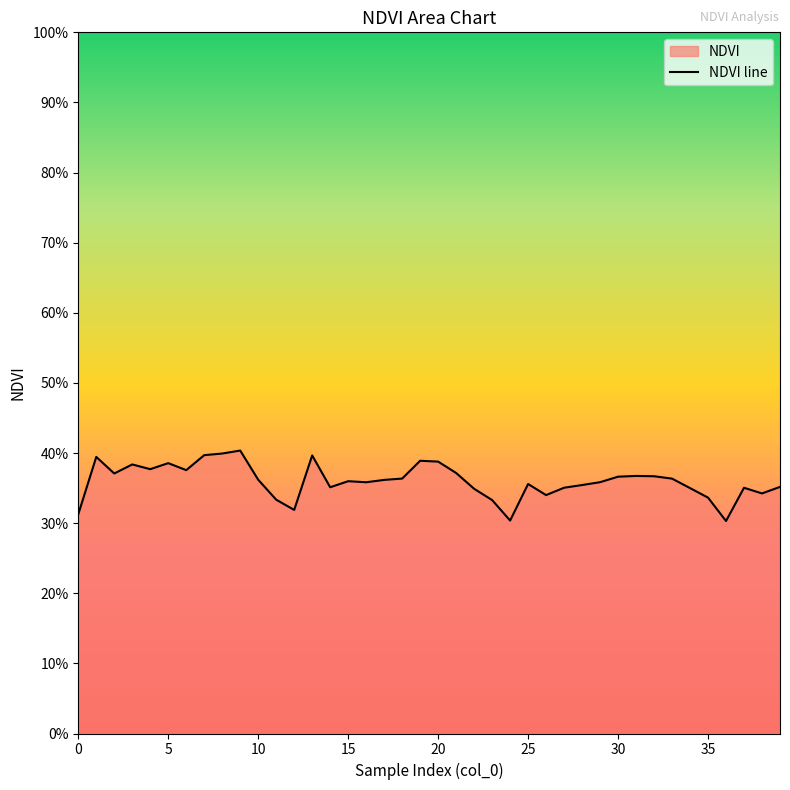

The value at 10 is 0.1. True or false?

False